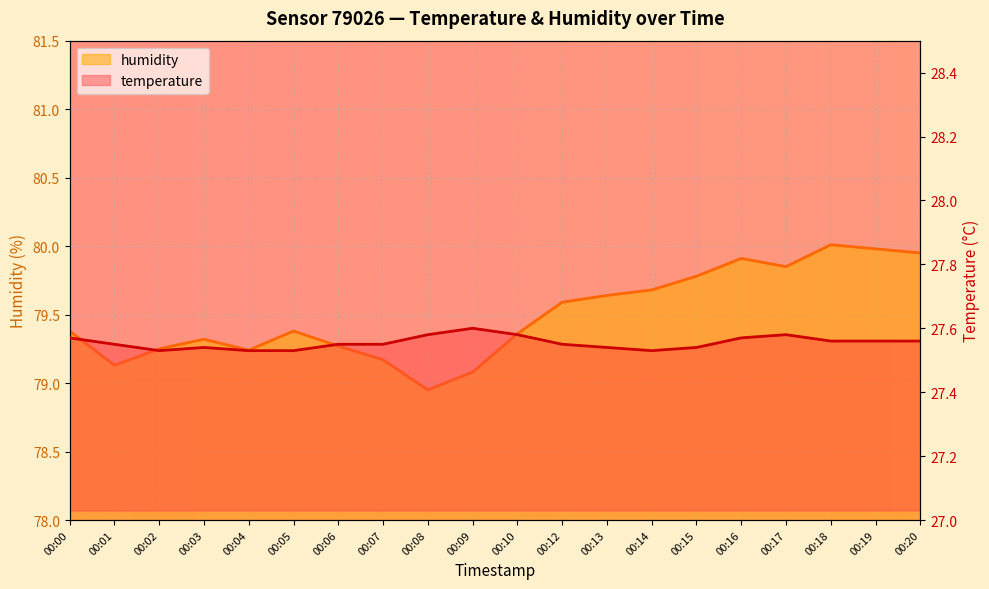

How many categories are shown in the chart?

20